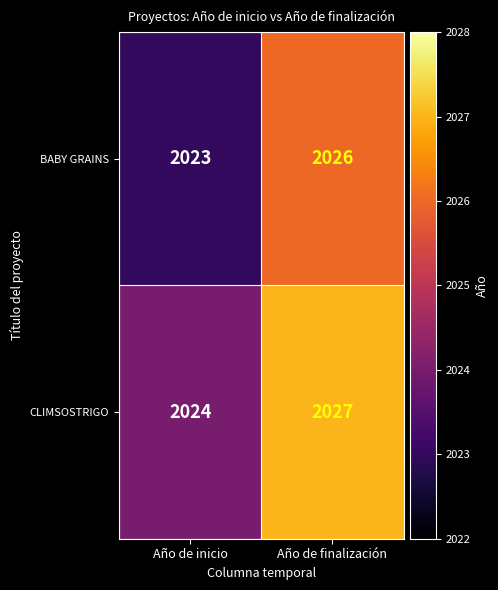

Is it true that BABY GRAINS equals 2026 at Año de finalización?

True